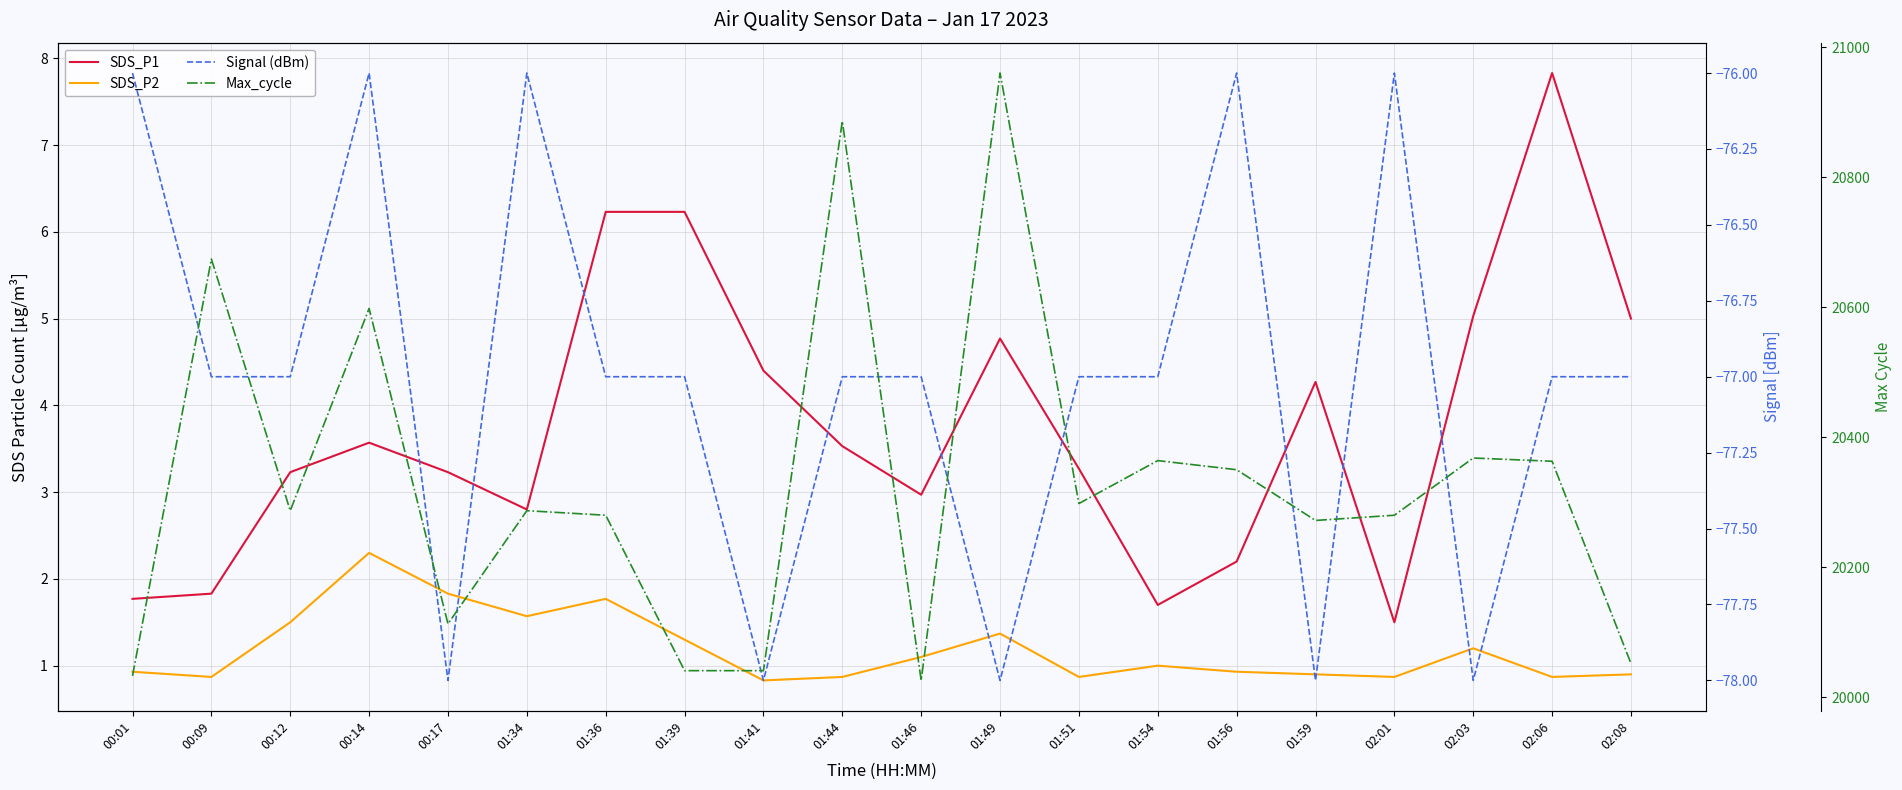

At how many categories does at least one series exceed 7381?

20